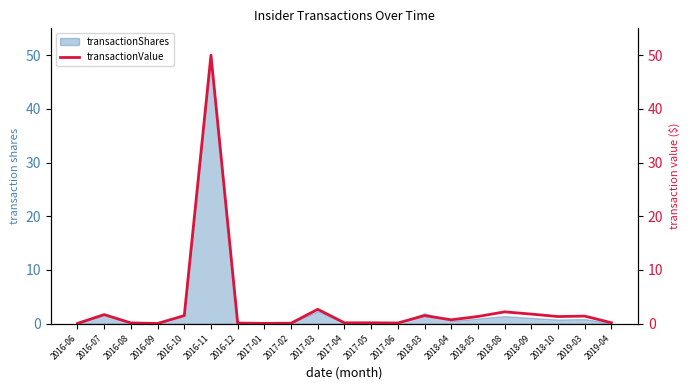

True or false: the data has more than 1 interior local peaks.

True